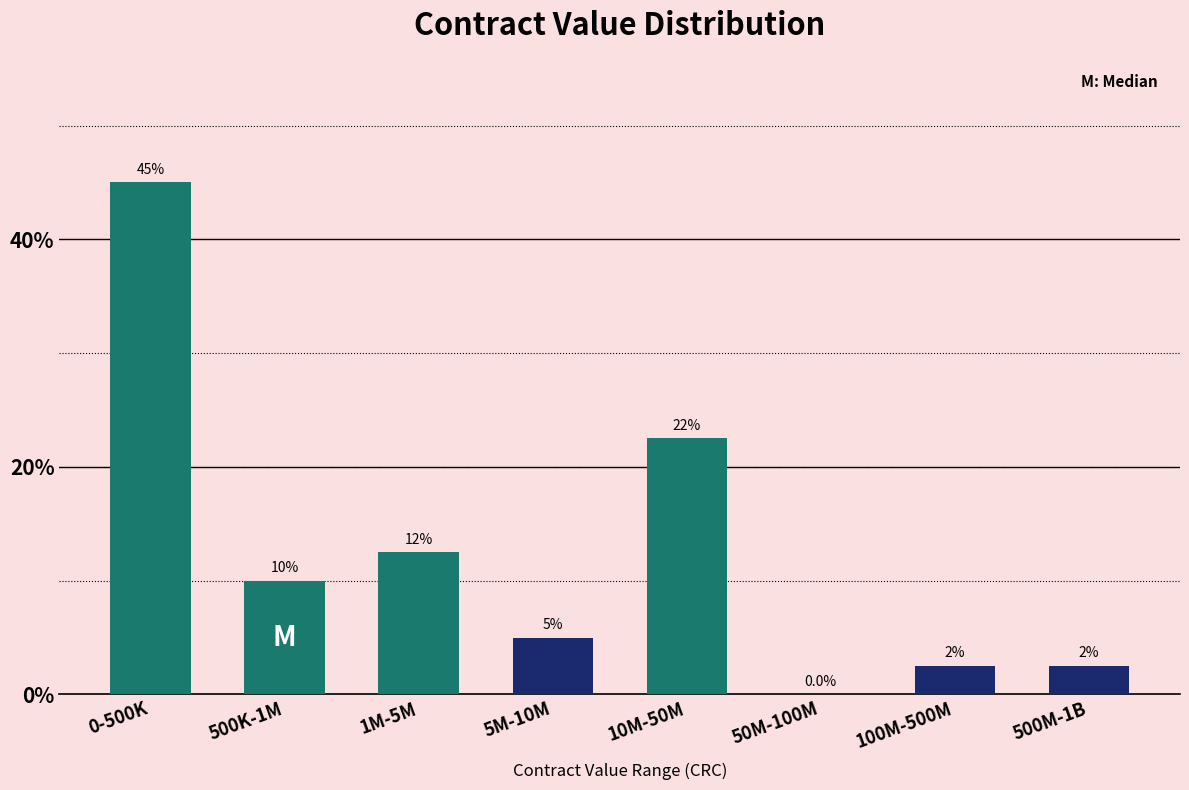

True or false: the data shows 36.5 at 10M-50M.

False